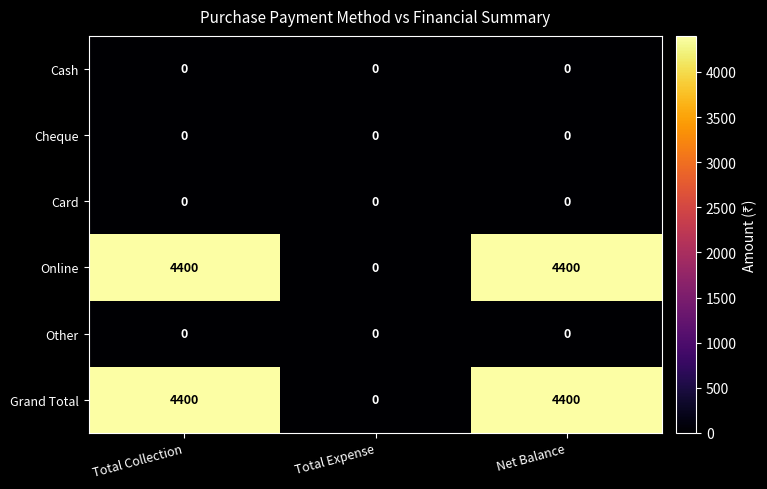

Reading right to left, transcribe all the data shown in this chart.

Cash: Net Balance=0	Total Expense=0	Total Collection=0
Cheque: Net Balance=0	Total Expense=0	Total Collection=0
Card: Net Balance=0	Total Expense=0	Total Collection=0
Online: Net Balance=4400	Total Expense=0	Total Collection=4400
Other: Net Balance=0	Total Expense=0	Total Collection=0
Grand Total: Net Balance=4400	Total Expense=0	Total Collection=4400